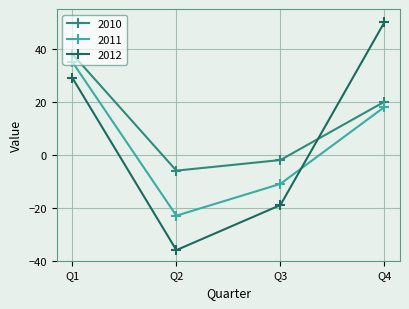

Read the 2012 value at Q4.

50